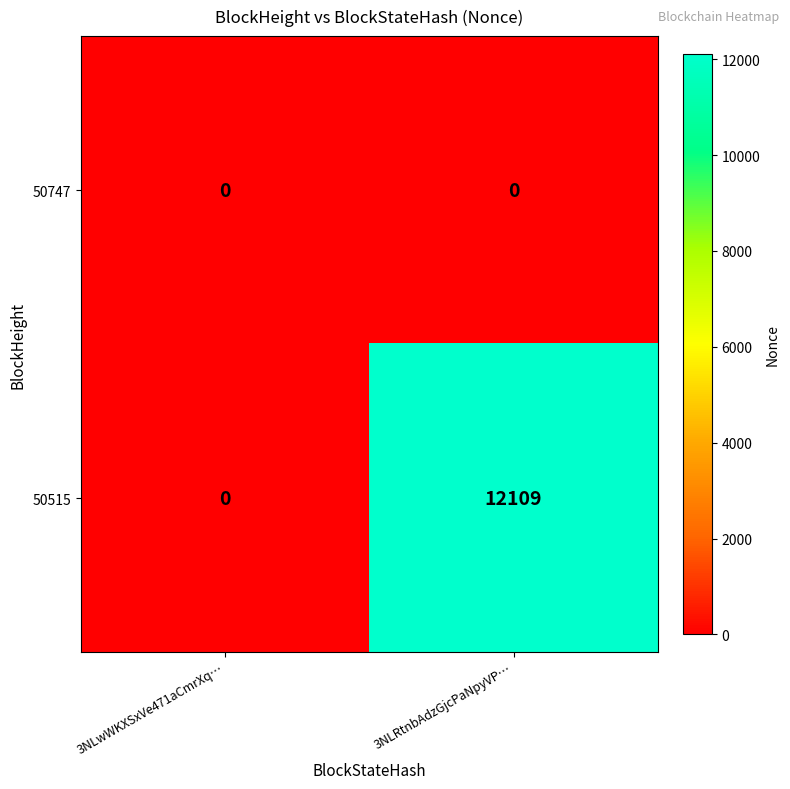

Rank the series by their maximum value, from lowest to highest.

50747, 50515